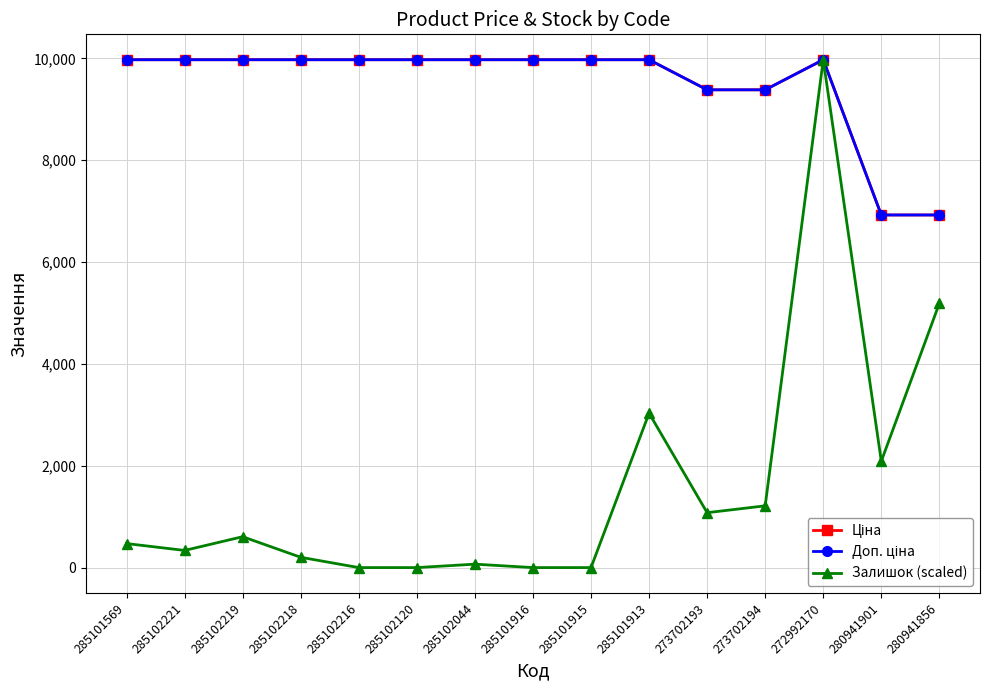

True or false: Ціна and Залишок (scaled) cross at least once.

False